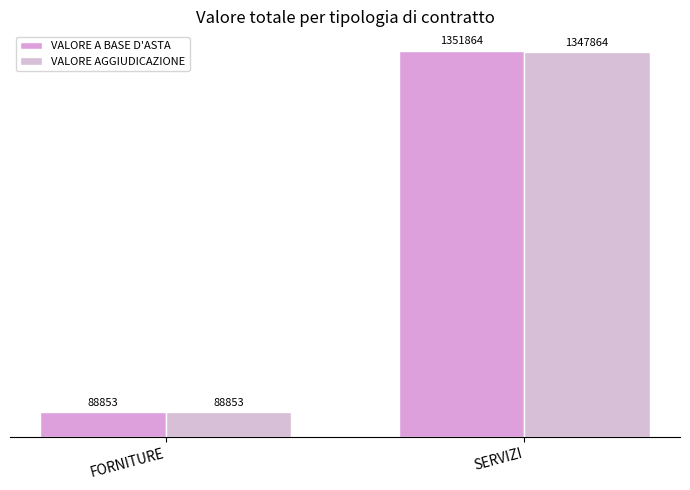

What is the maximum value shown in the chart?

1351864